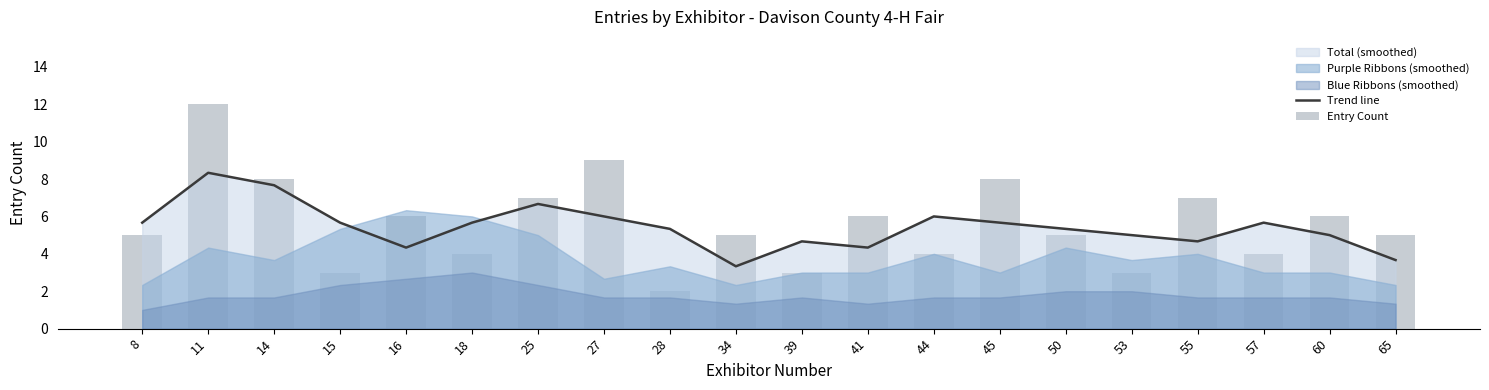

How many values in the Trend line series exceed 5?

12